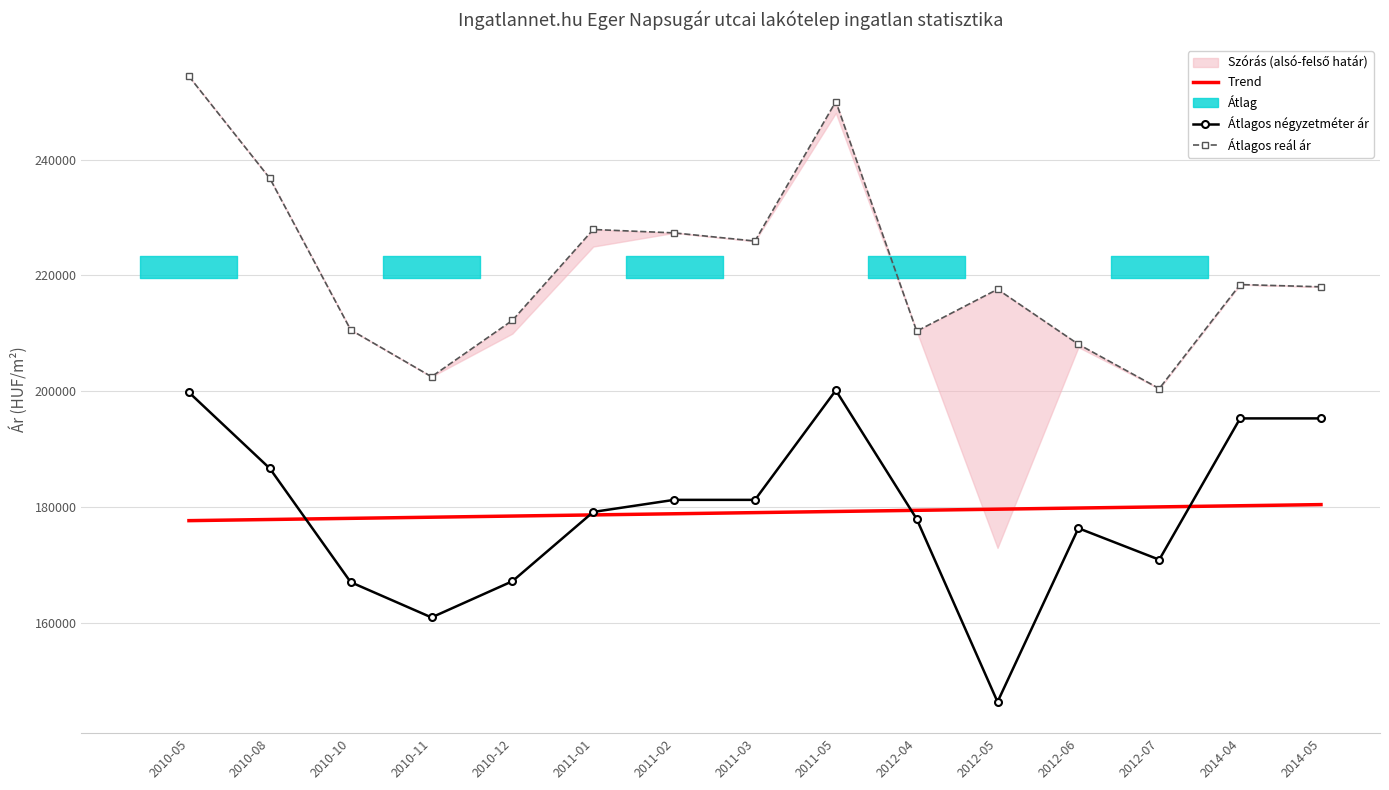

List the labels in order of Átlagos négyzetméter ár value, largest first.

2011-05, 2010-05, 2014-04, 2014-05, 2010-08, 2011-02, 2011-03, 2011-01, 2012-04, 2012-06, 2012-07, 2010-12, 2010-10, 2010-11, 2012-05